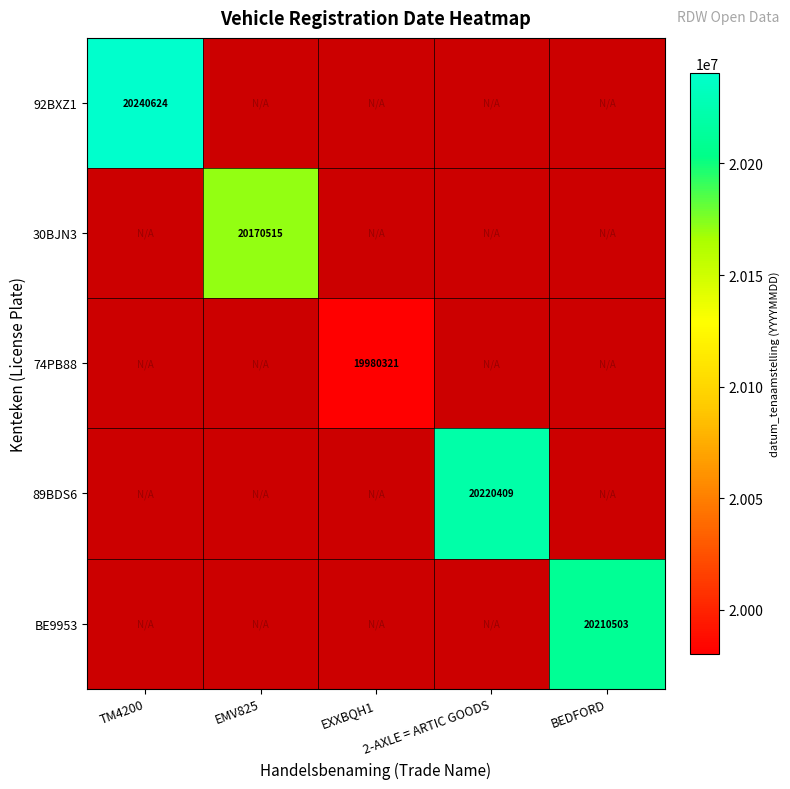

True or false: 89BDS6 has a value of 20220409 at 2-AXLE = ARTIC GOODS.

True